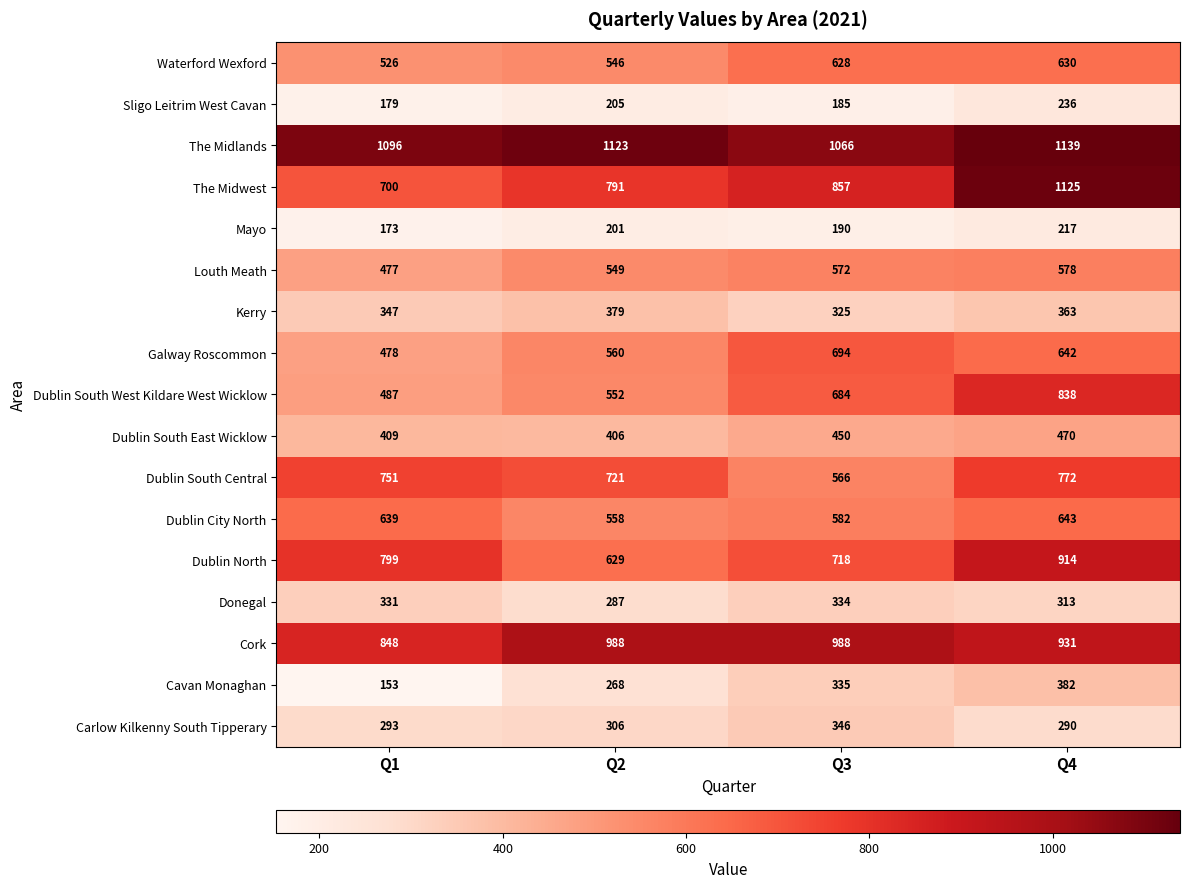

Rank the series by their maximum value, from highest to lowest.

The Midlands, The Midwest, Cork, Dublin North, Dublin South West Kildare West Wicklow, Dublin South Central, Galway Roscommon, Dublin City North, Waterford Wexford, Louth Meath, Dublin South East Wicklow, Cavan Monaghan, Kerry, Carlow Kilkenny South Tipperary, Donegal, Sligo Leitrim West Cavan, Mayo